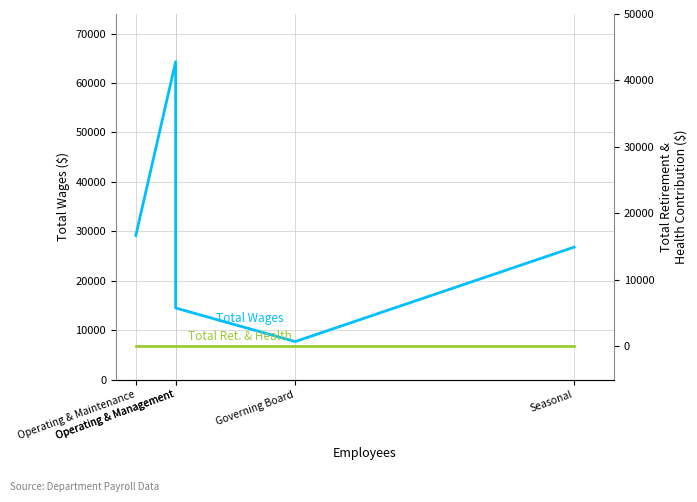

Rank the series by their maximum value, from highest to lowest.

Total Wages, Total Retirement & Health Contribution